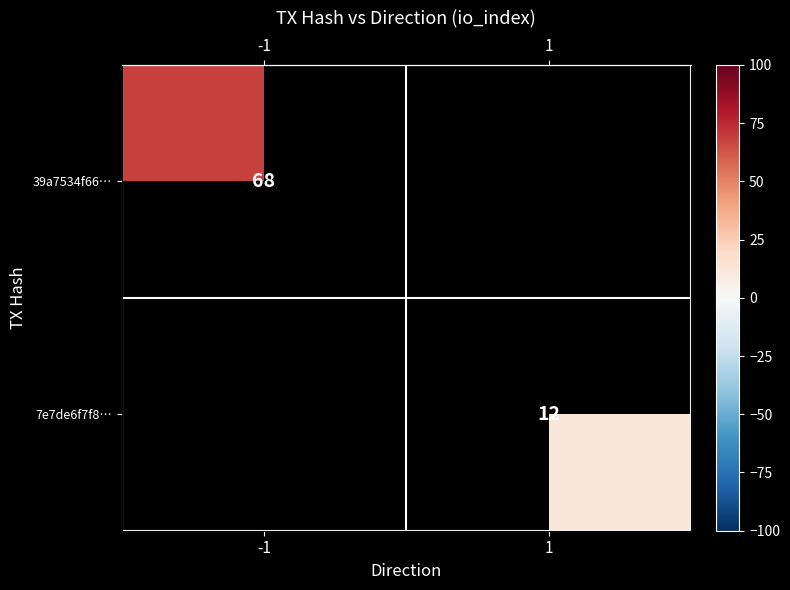

True or false: 39a7534f66… has a value of 68.0 at -1.

True